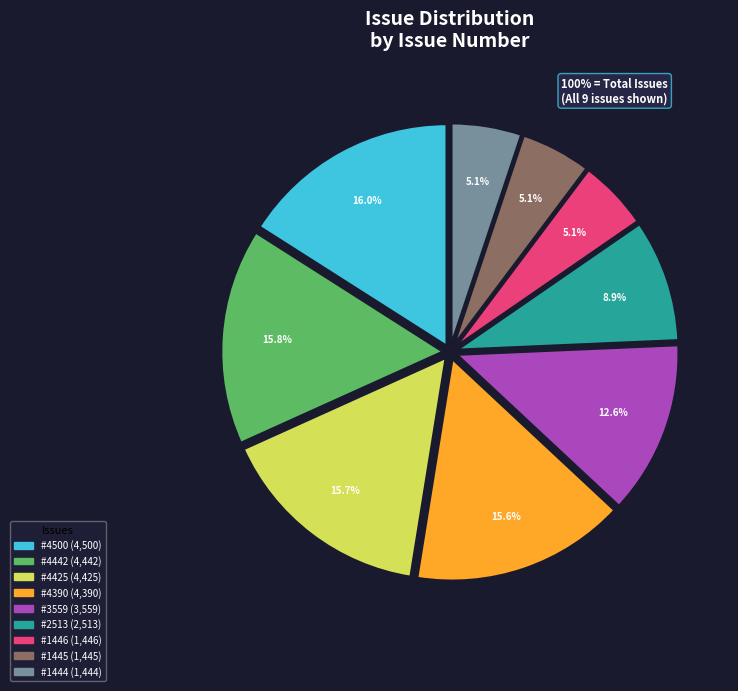

Is there any slice that represents more than half of the pie?

No